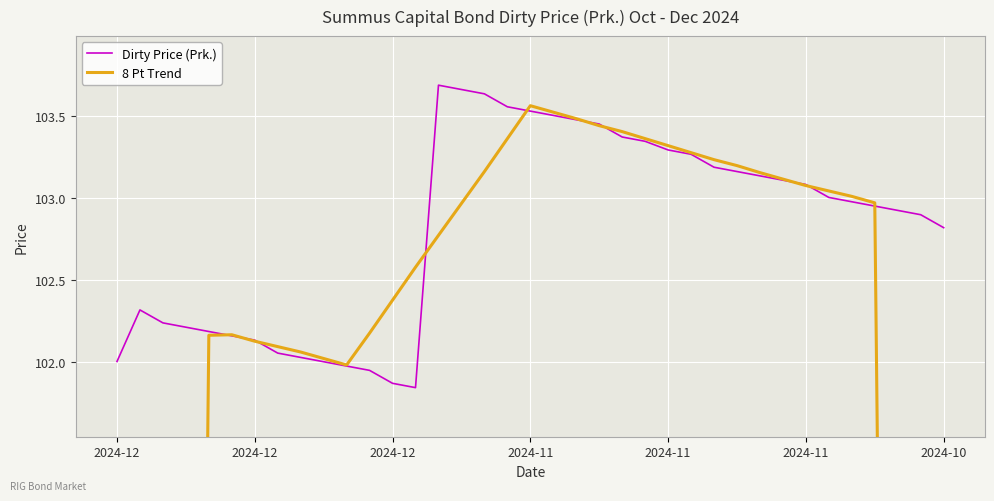

True or false: Dirty Price (Prk.) and 8 Pt Trend intersect in this chart.

True